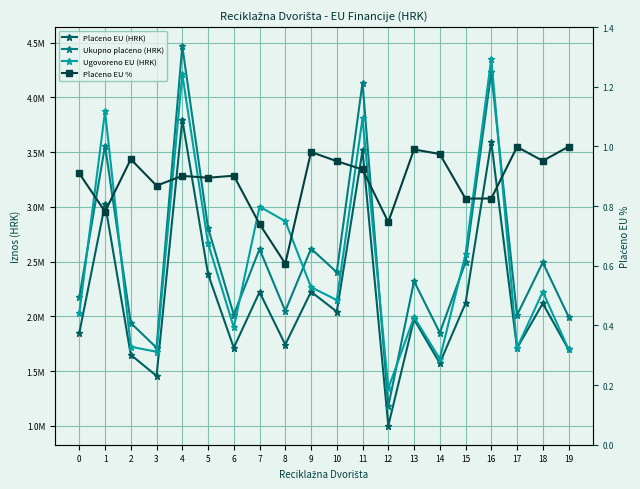

Where is Ukupno plaćeno (HRK) nearest to the value 2823069?

5